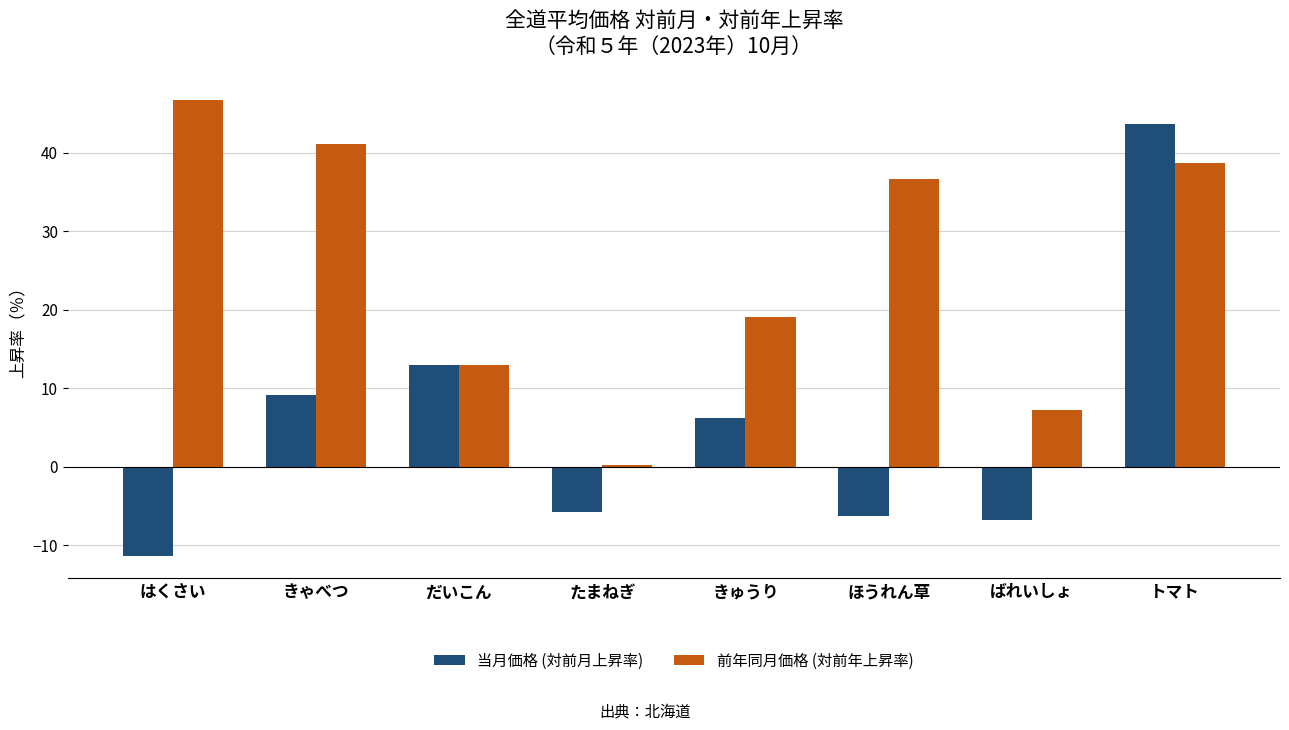

What is the value of the 前年同月価格 (対前年上昇率) bar at the 5th from the left?

19.1